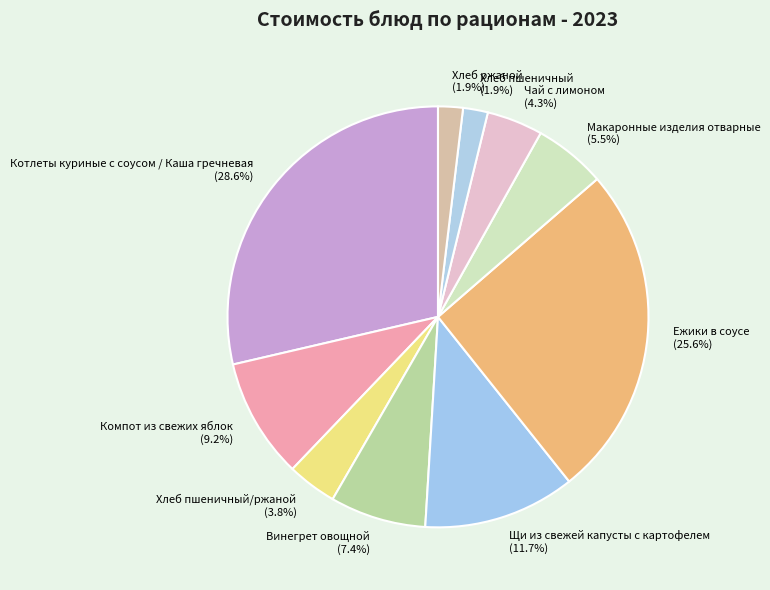

To the nearest percent, what portion does Ежики в соусе represent?

26%